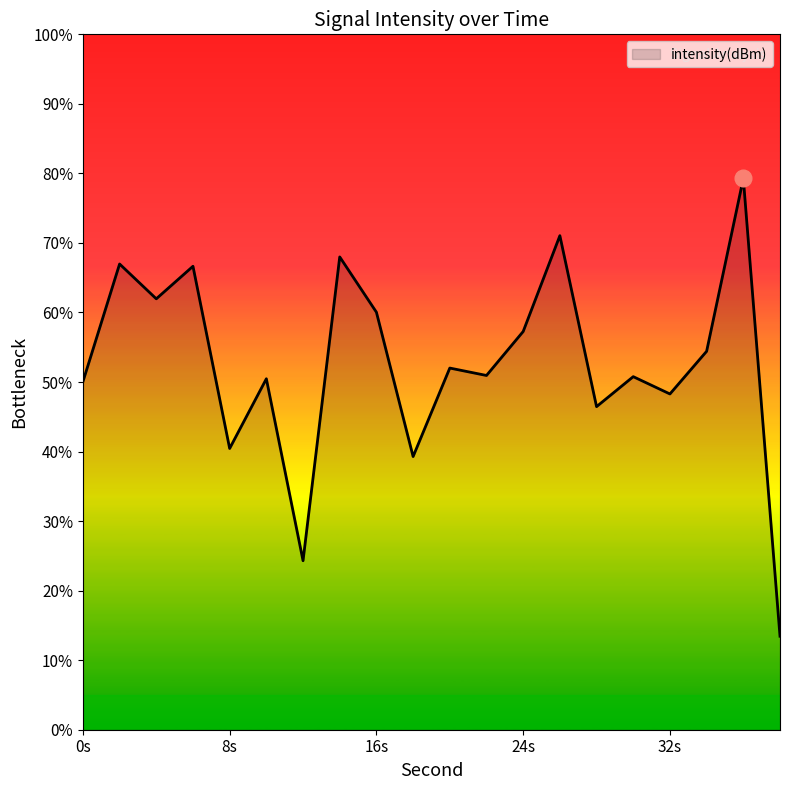

How many lines are shown in the chart?

1